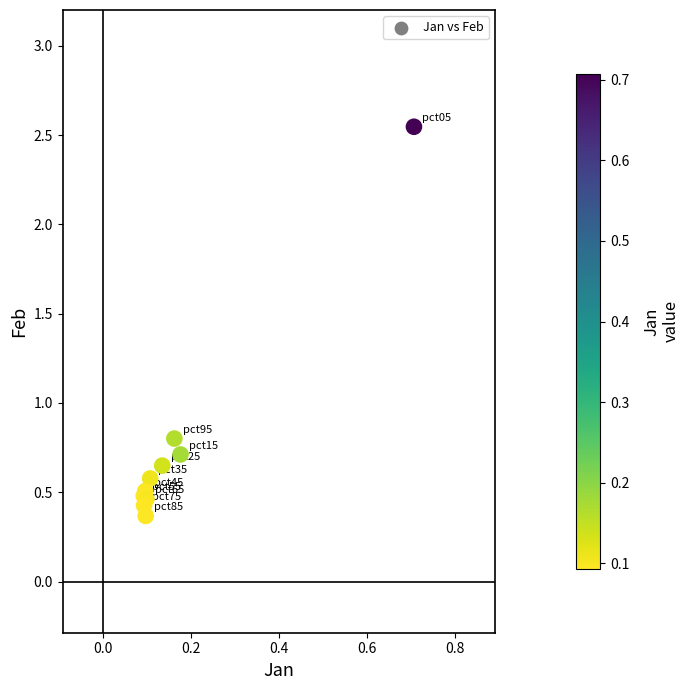

What Y value in the scatter plot is closest to 1?

0.8